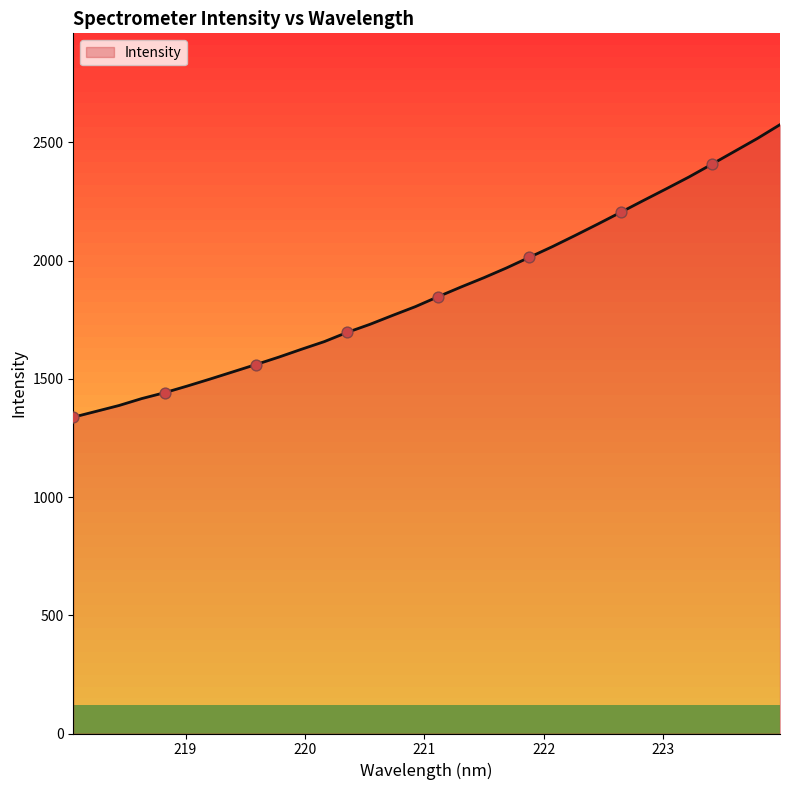

Approximately how many times larger is the value at 219.2067 compared to 220.1623?

0.9